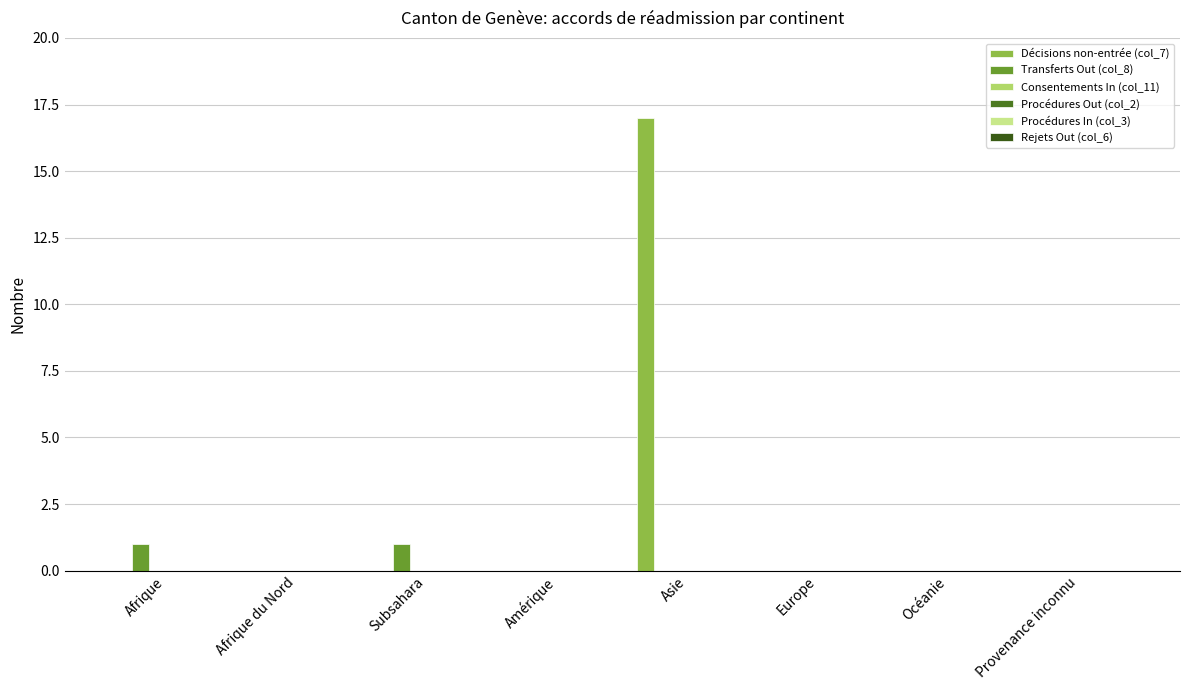

Are the bars grouped side by side (vs. stacked)?

Yes